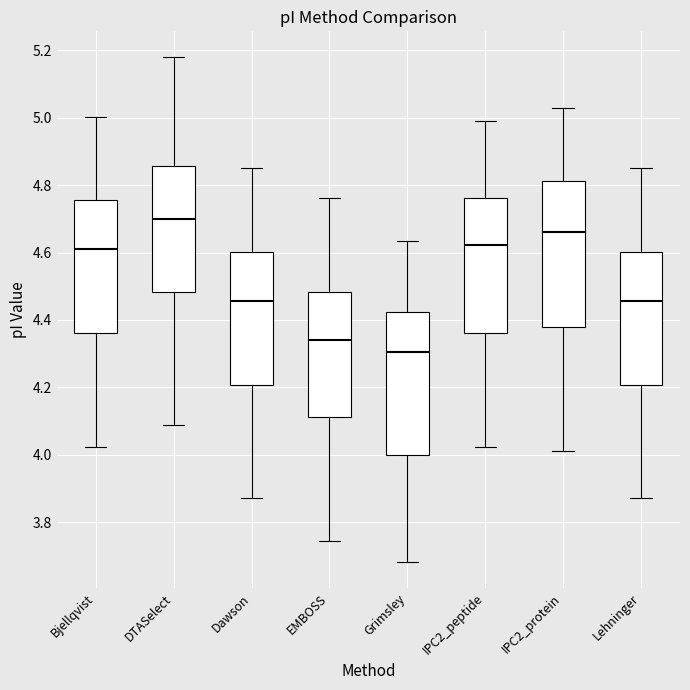

Which box has the highest median line?

DTASelect